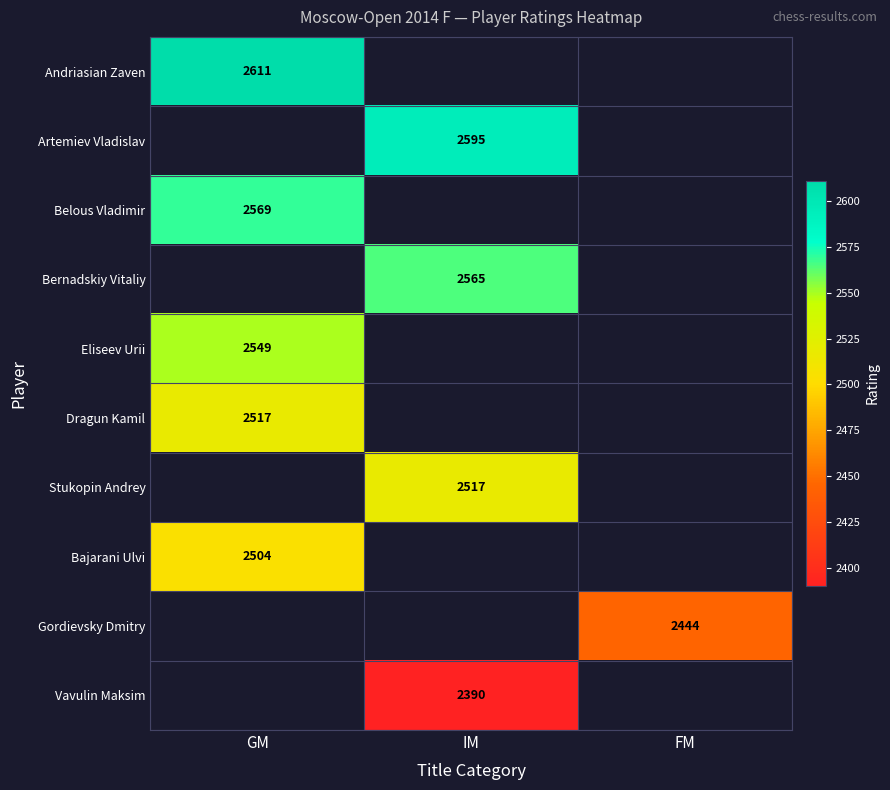

Is it true that Gordievsky Dmitry equals 3226 at FM?

False